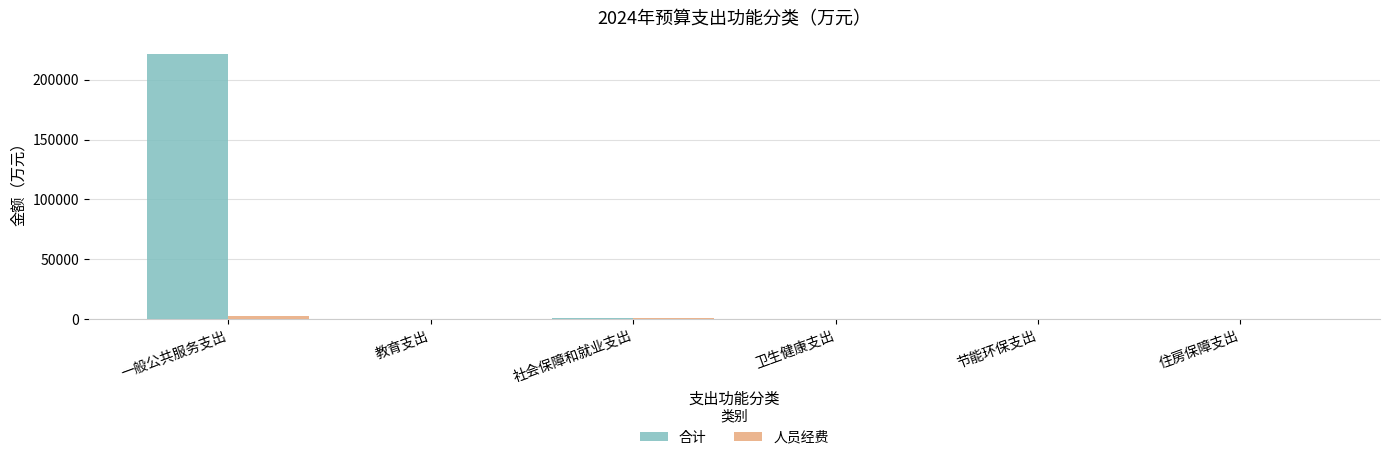

Where does the 合计 series first go above 318?

一般公共服务支出